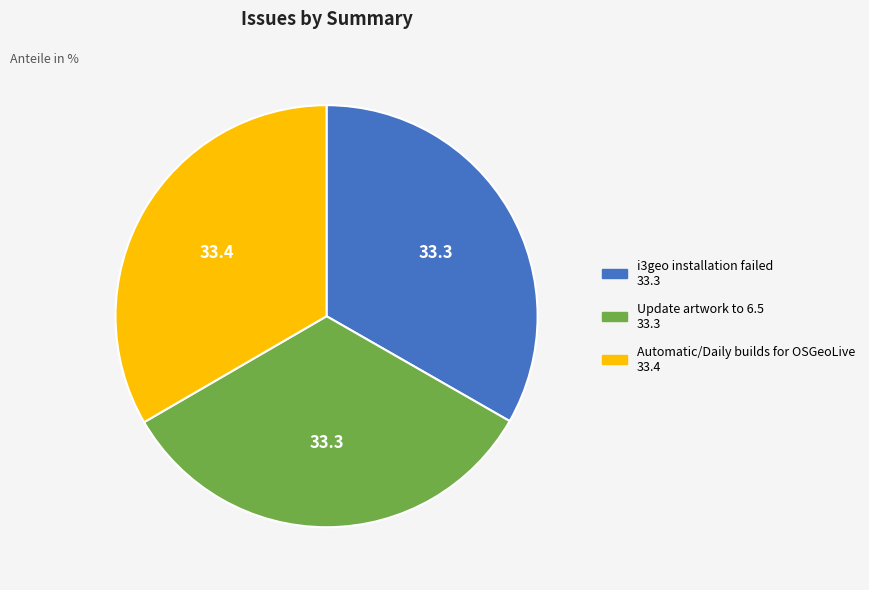

Combined, do i3geo installation failed and Automatic/Daily builds for OSGeoLive account for over 50%?

Yes